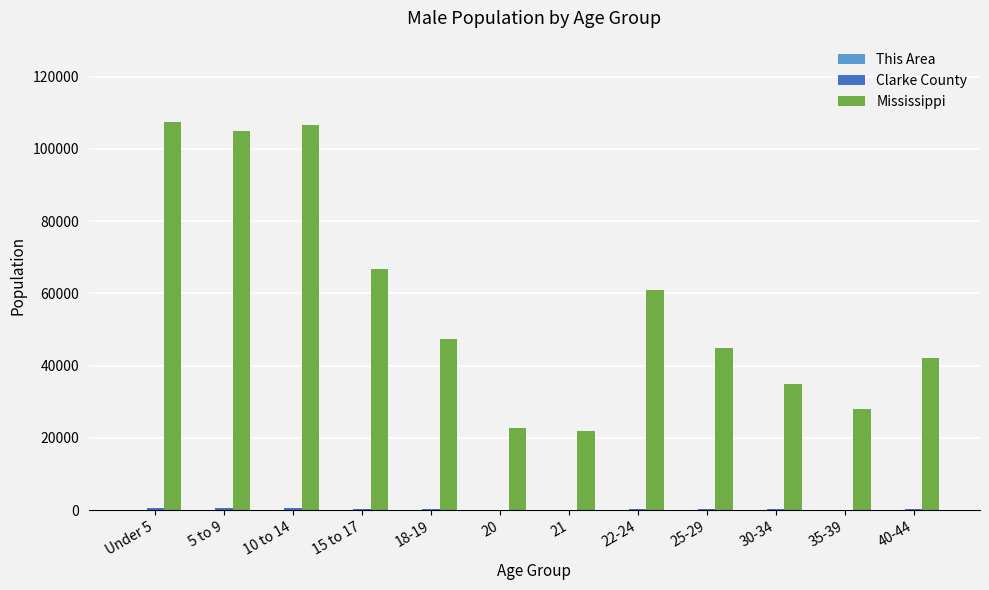

The value of Mississippi at 18-19 is 18489. True or false?

False